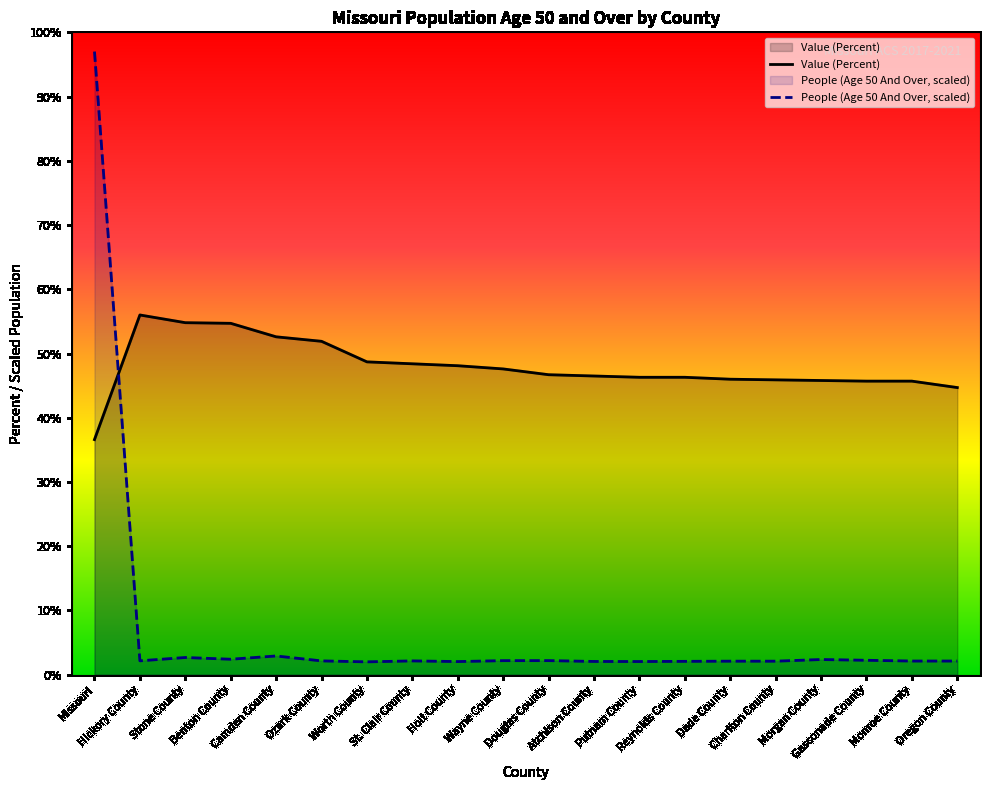

List the series in order of their peak value, lowest first.

Value (Percent), People (Age 50 And Over, scaled)